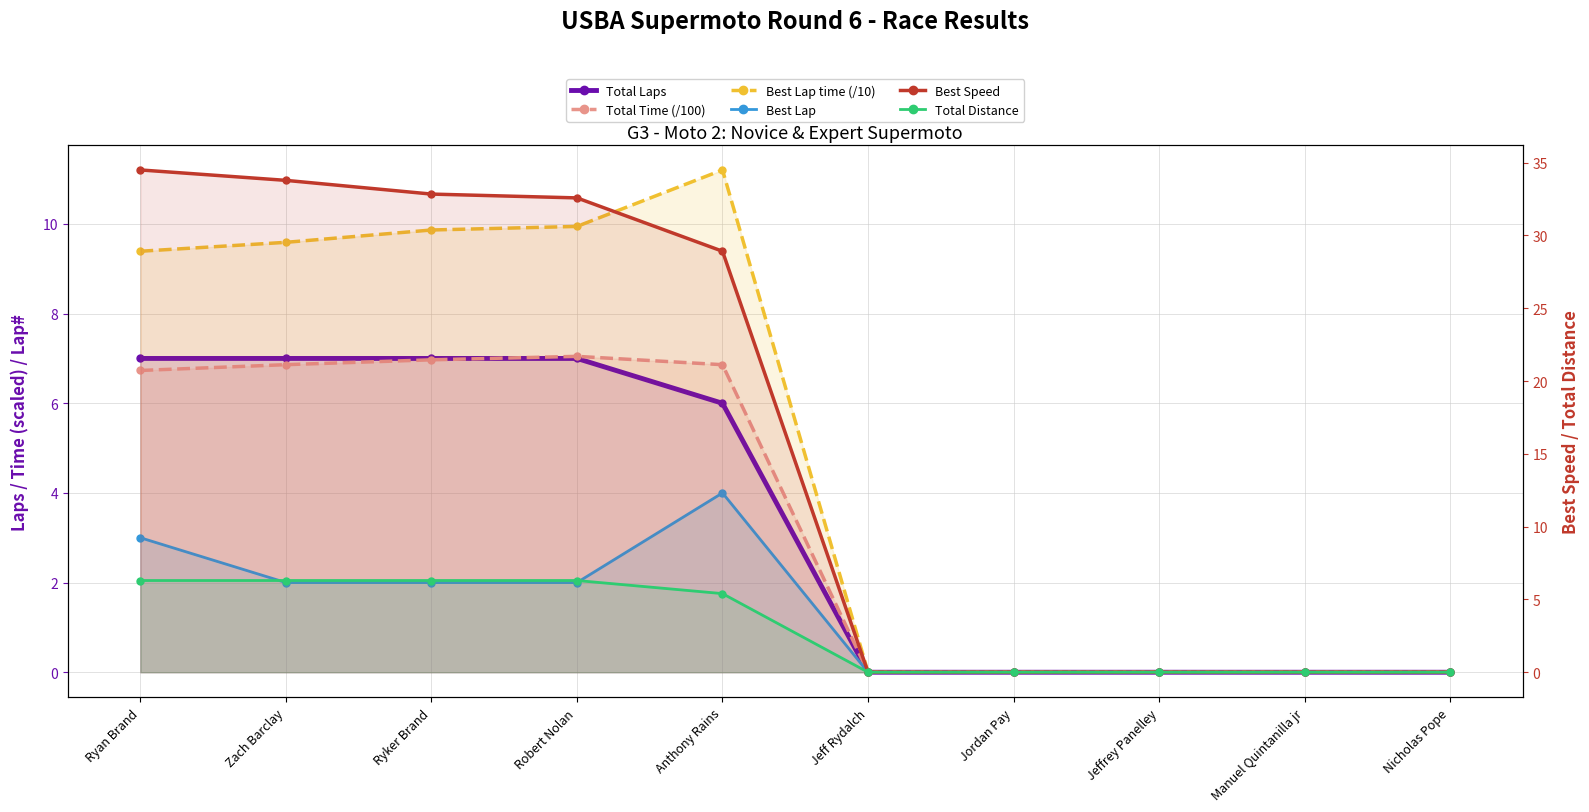

True or false: Total Time (/100) and Best Lap intersect in this chart.

False